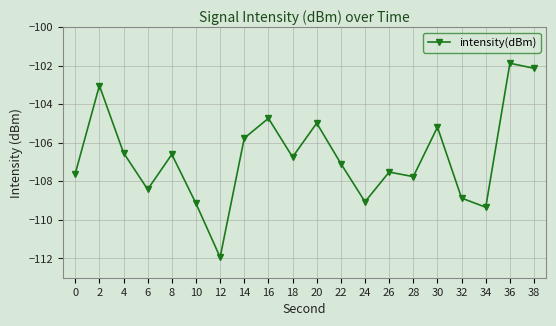

Which has a higher value, 14 or 30?

30